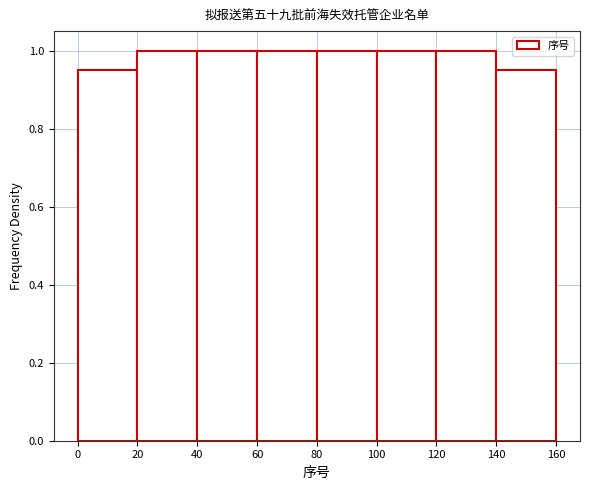

Reading left to right, list every bar in this chart as the range it spans on the x-axis followed by its height. The values are not printed on the chart, so give them approximately, as read against the axis.

0 to 20: 0.96
20 to 40: 1.00
40 to 60: 1.00
60 to 80: 1.00
80 to 100: 1.00
100 to 120: 1.00
120 to 140: 1.00
140 to 160: 0.96